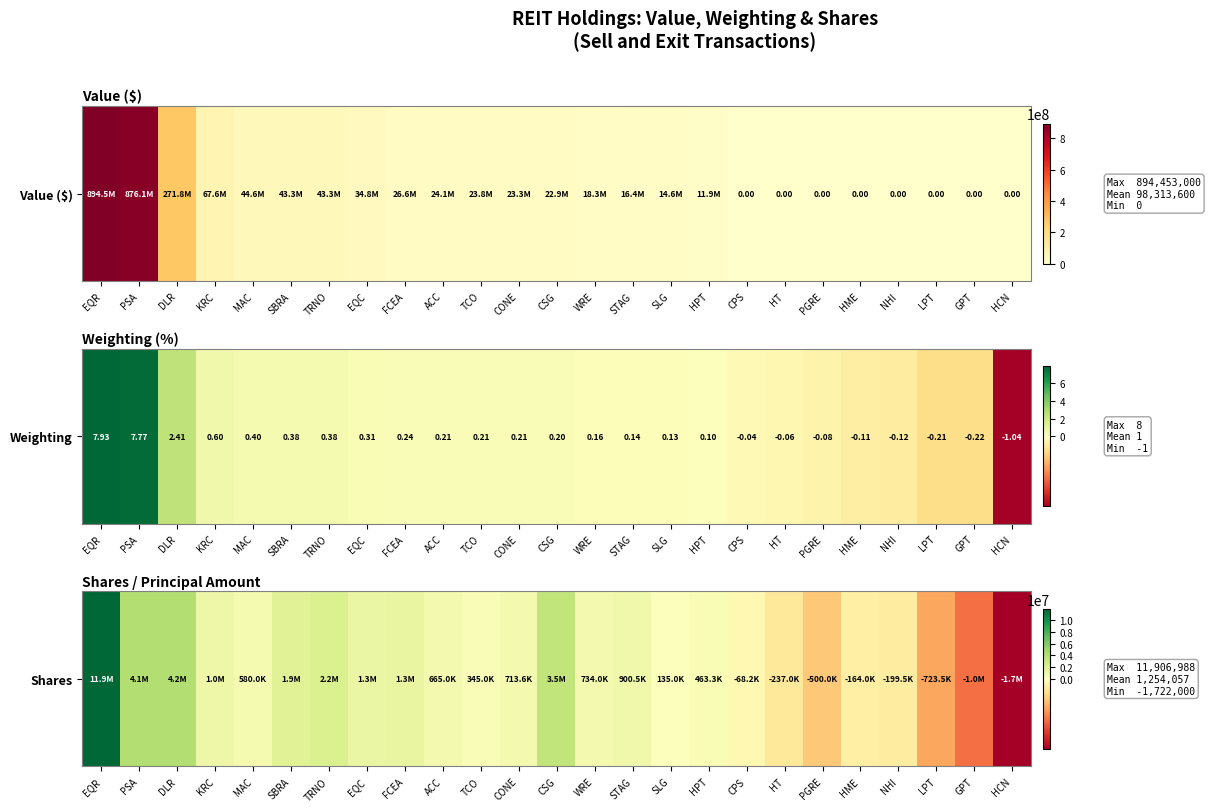

What is the change in value from KRC to STAG?

-137000